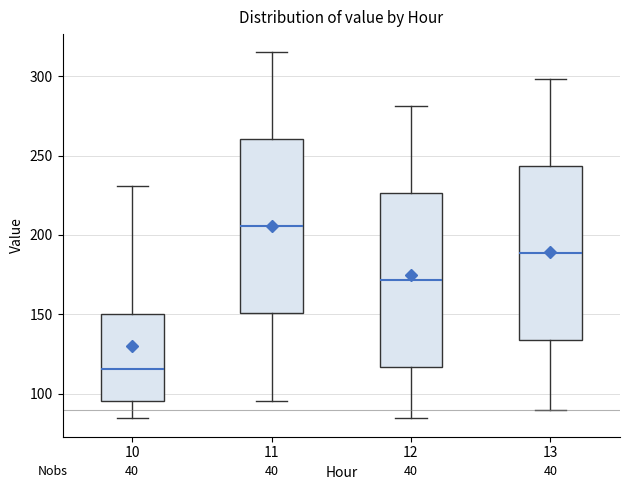

Which box's median line is the highest?

11